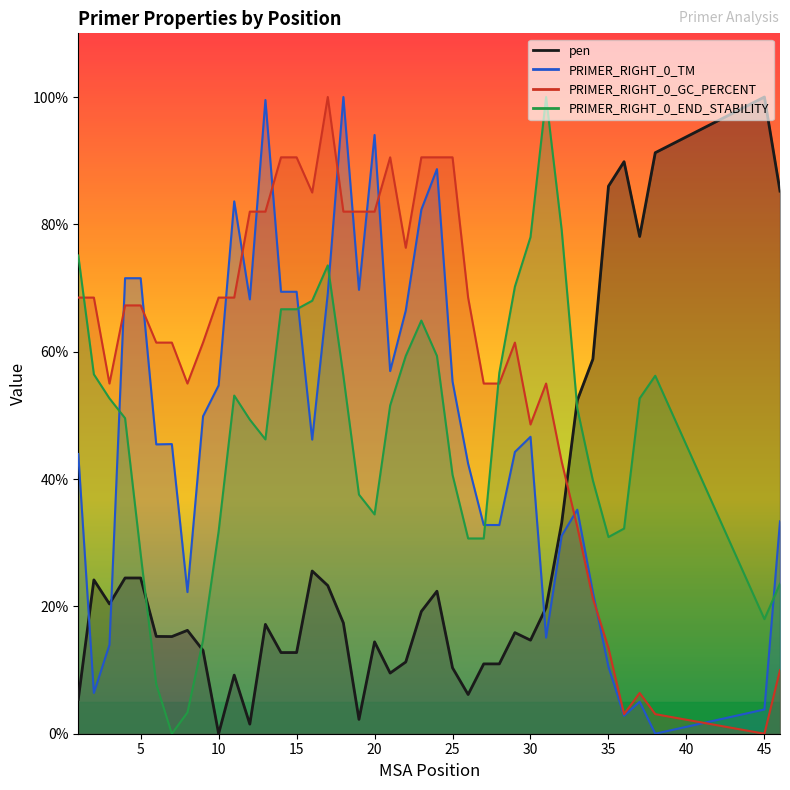

The pen series shows 2.1 at 12. True or false?

False